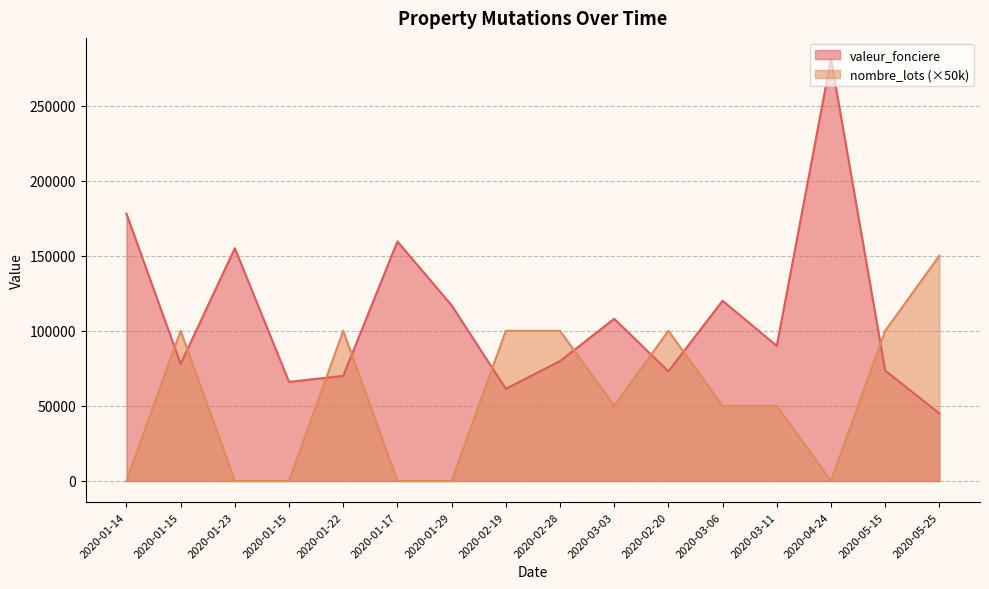

At how many categories does at least one series exceed 97792?

14